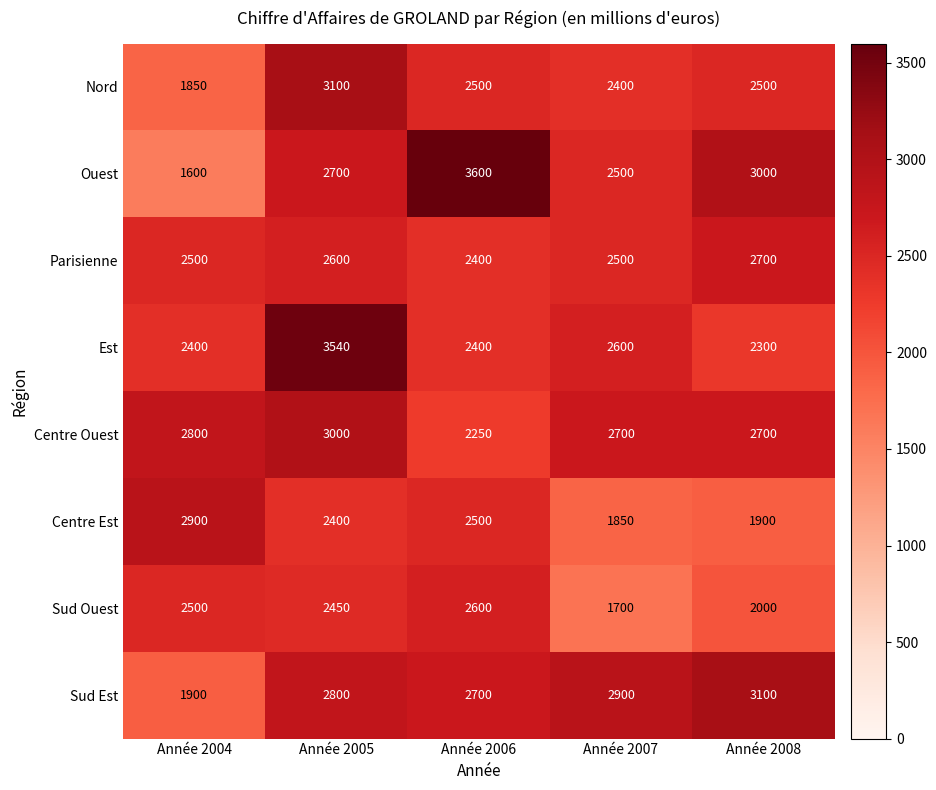

What is the sum of the Ouest values at Année 2004 and Année 2005?

4300